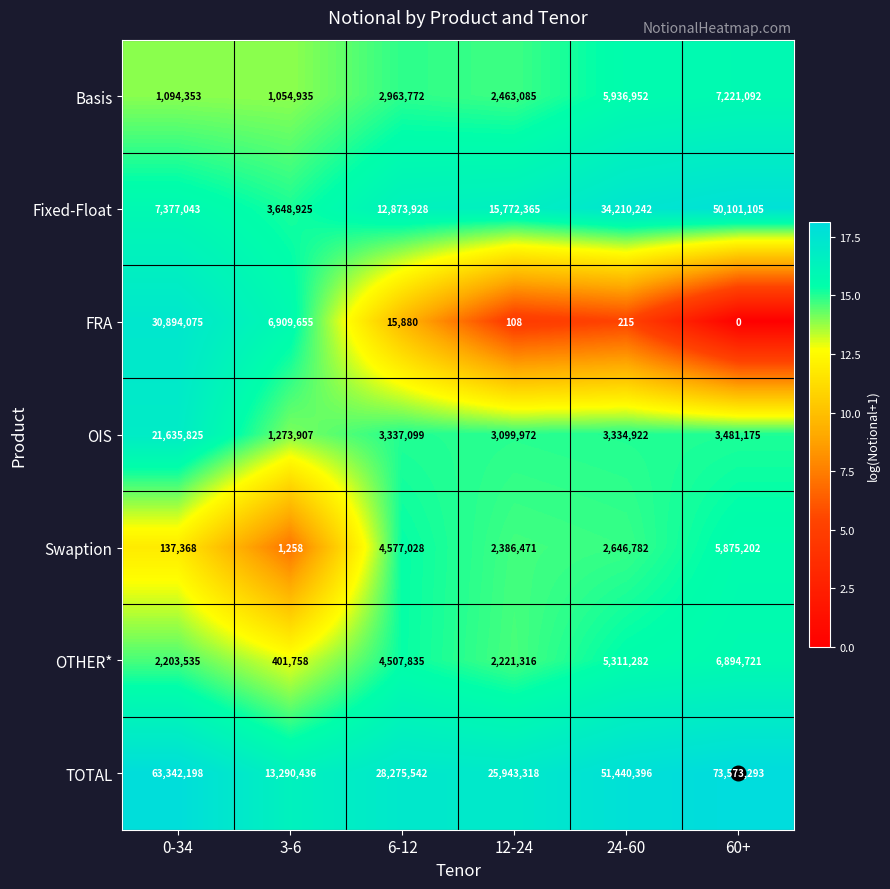

At 3-6, list the series in order from smallest to largest.

Swaption, OTHER*, Basis, OIS, Fixed-Float, FRA, TOTAL